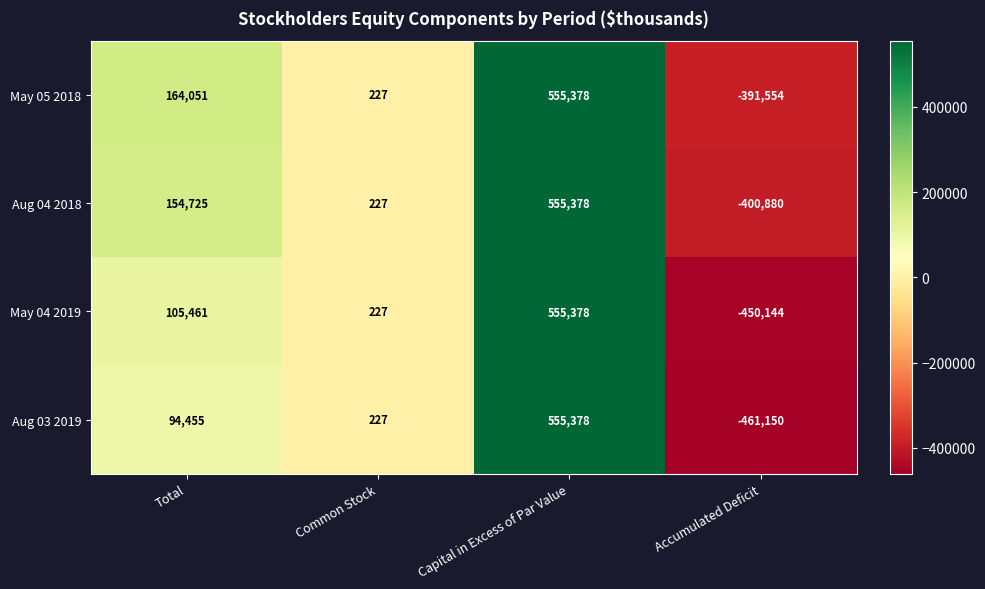

Which label corresponds to the smallest value in the chart?

Accumulated Deficit